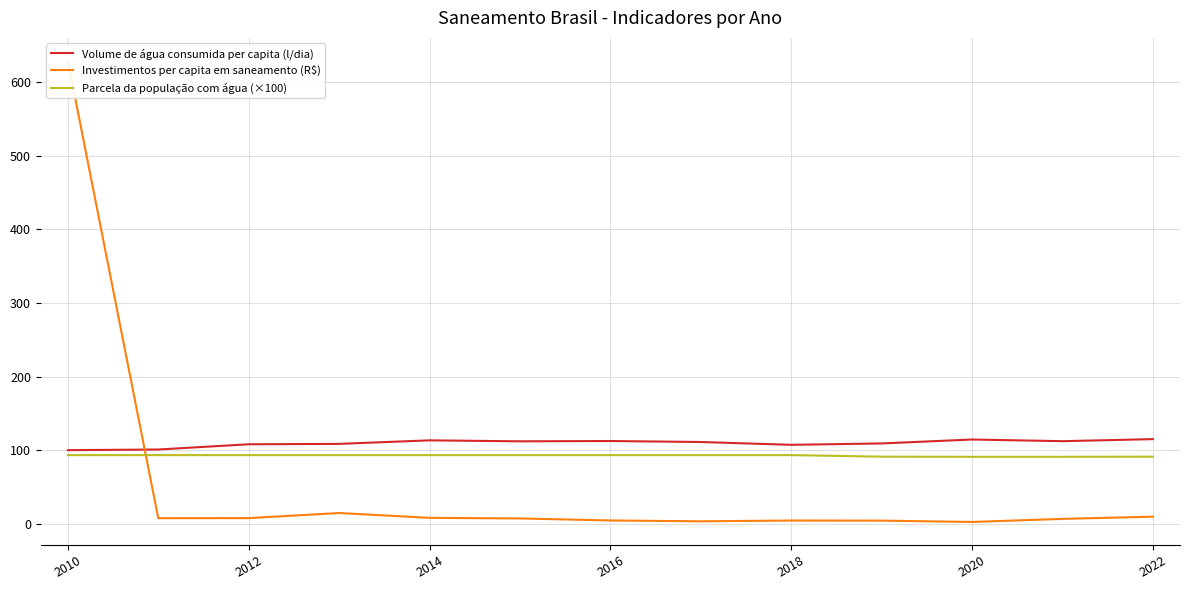

Is this an area chart (filled region under the line)?

No